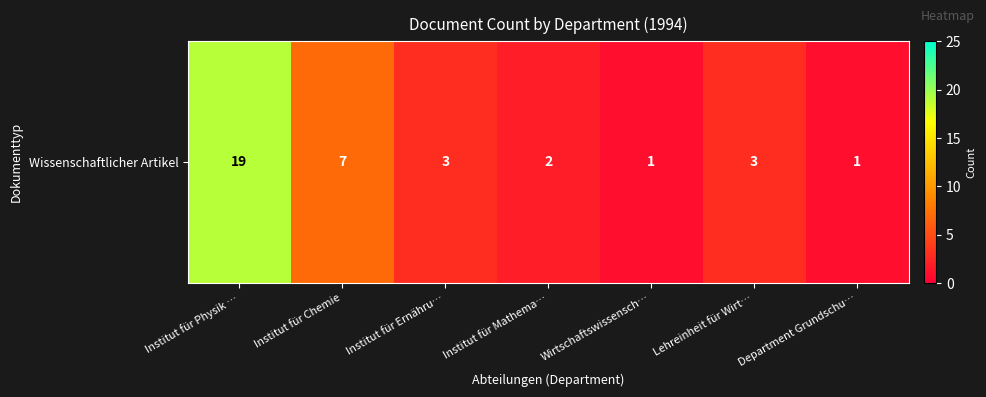

Which has a higher value, Institut für Chemie or Institut für Physik …?

Institut für Physik …